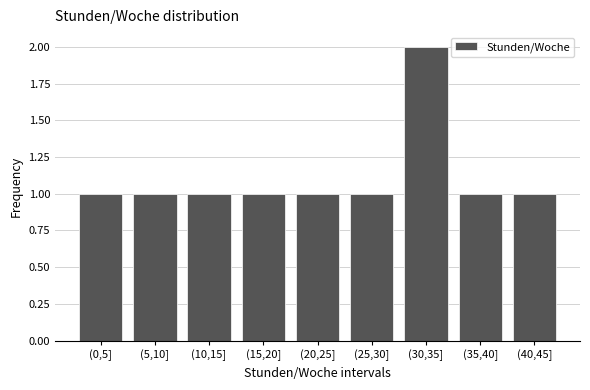

Reading left to right, transcribe all the data shown in this chart.

(0,5]=1	(5,10]=1	(10,15]=1	(15,20]=1	(20,25]=1	(25,30]=1	(30,35]=2	(35,40]=1	(40,45]=1